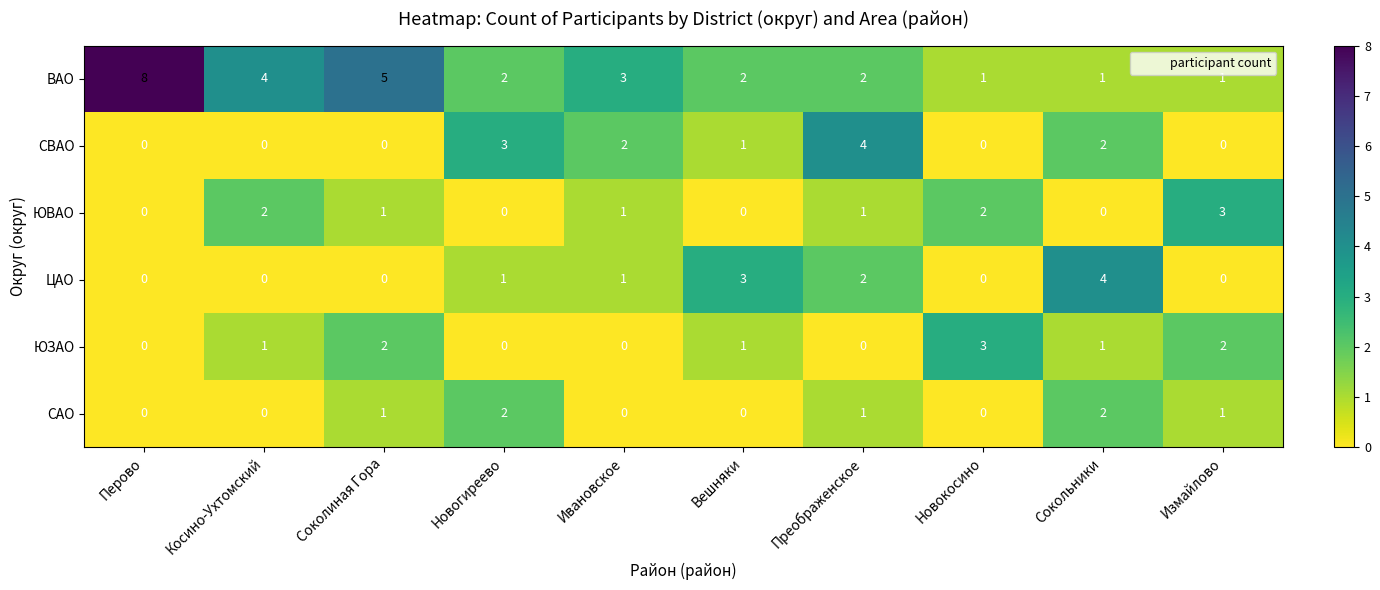

True or false: ЦАО has a value of 4 at Сокольники.

True